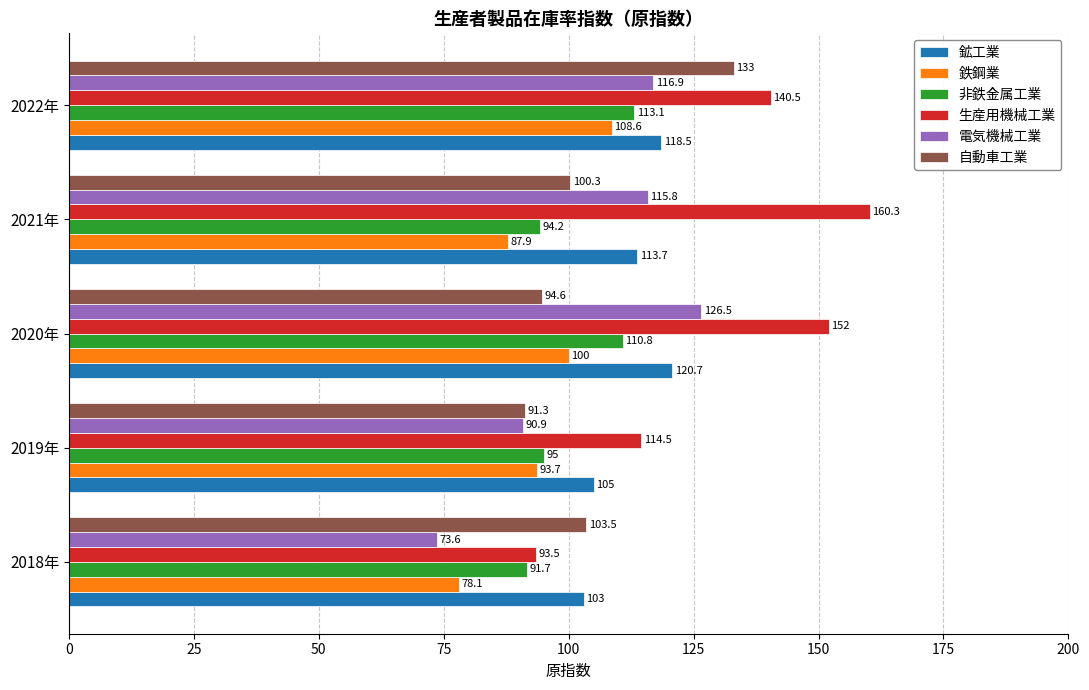

Which series has the widest spread of values?

生産用機械工業